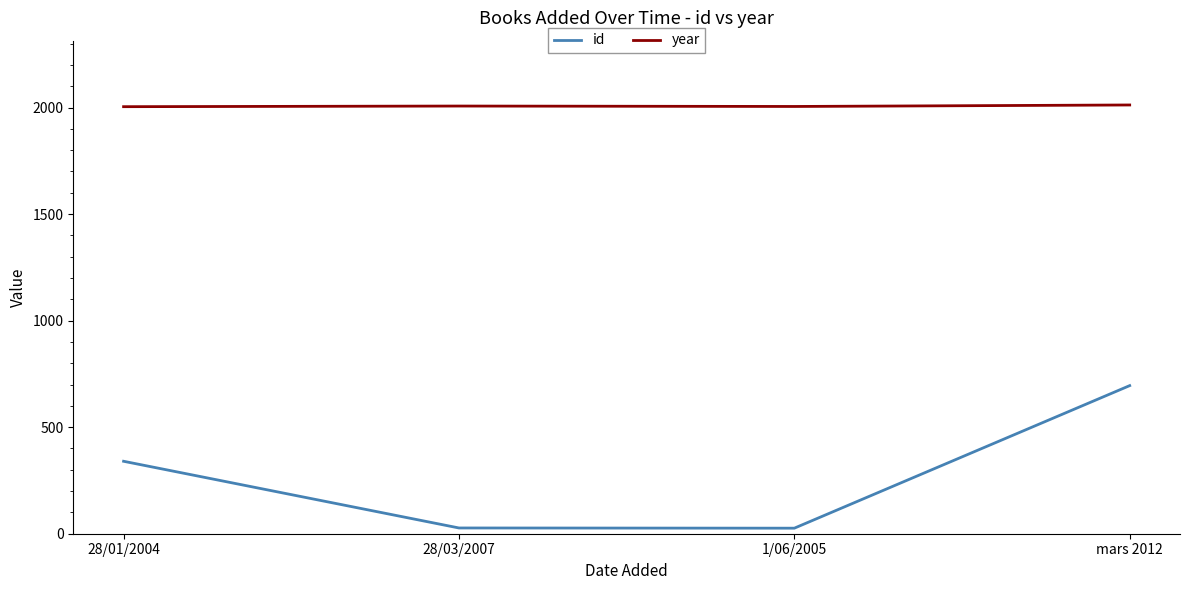

The id series shows 695 at mars 2012. True or false?

True